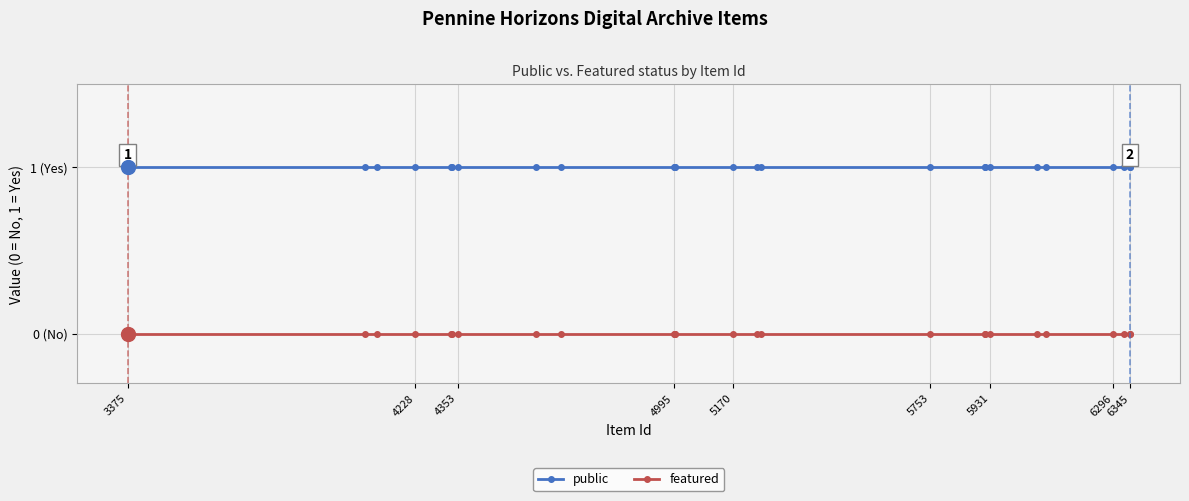

What are all the series names shown in the legend?

public, featured